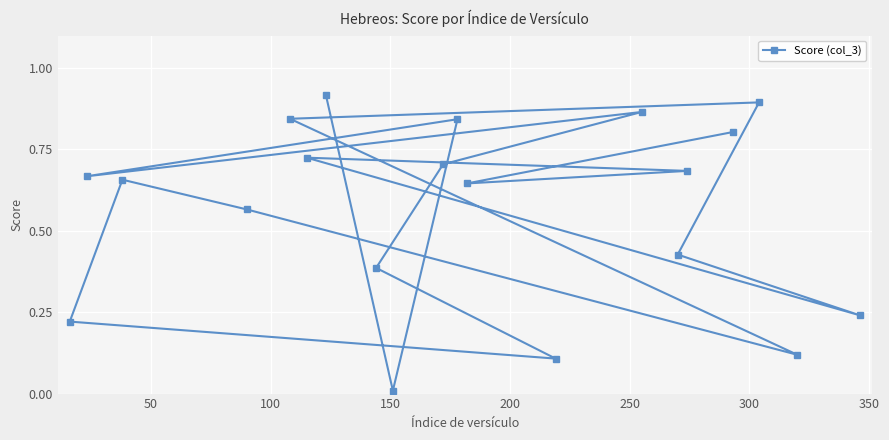

True or false: there are more than 1 points higher than both neighbors.

True